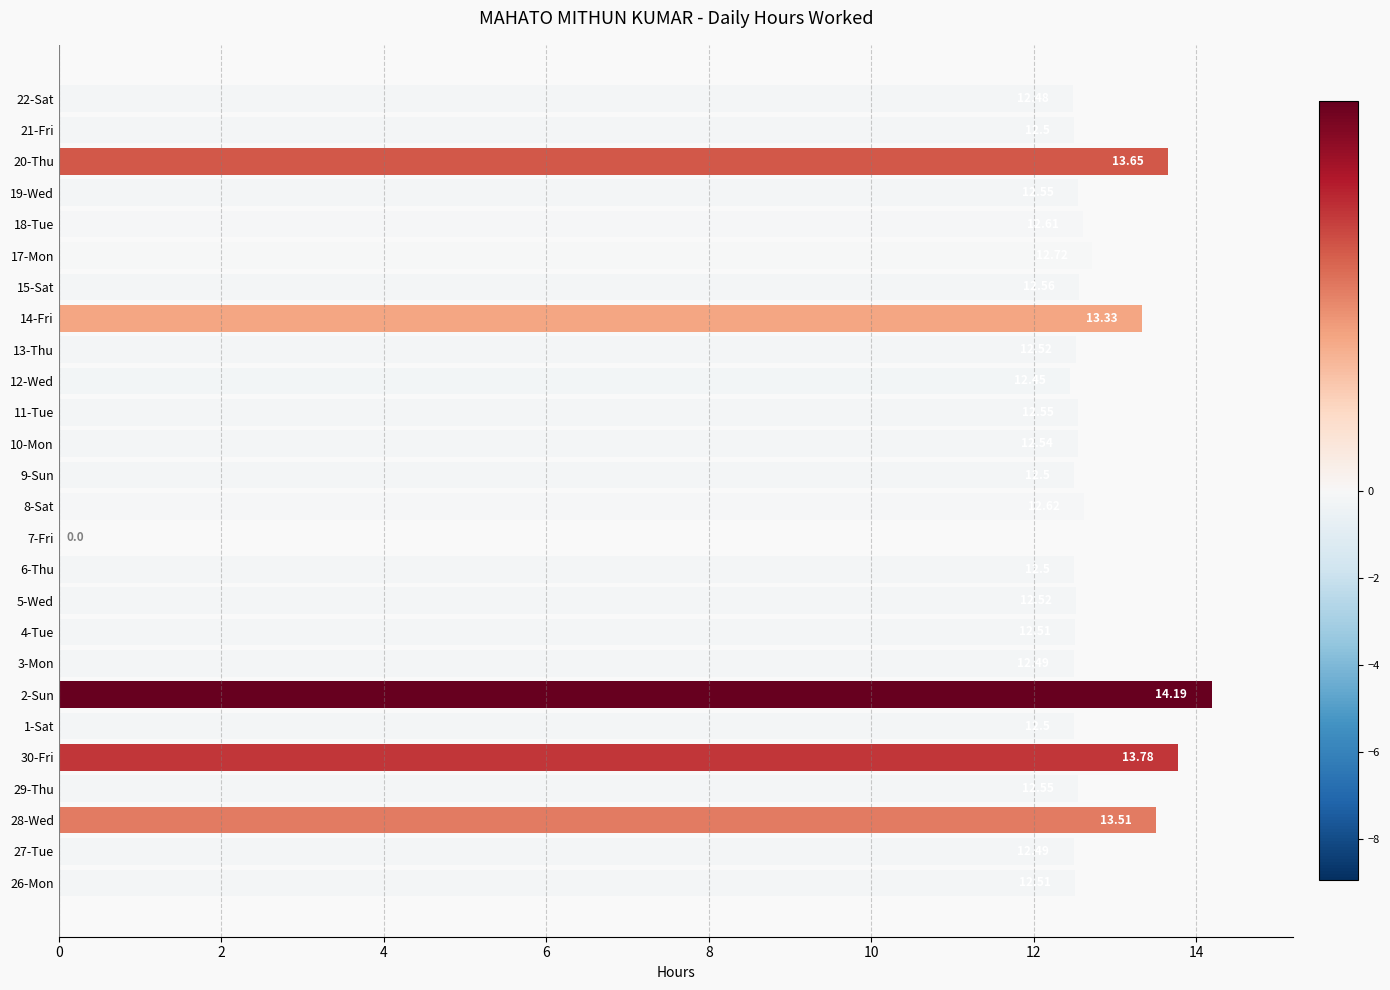

Count the number of categories in the chart.

26